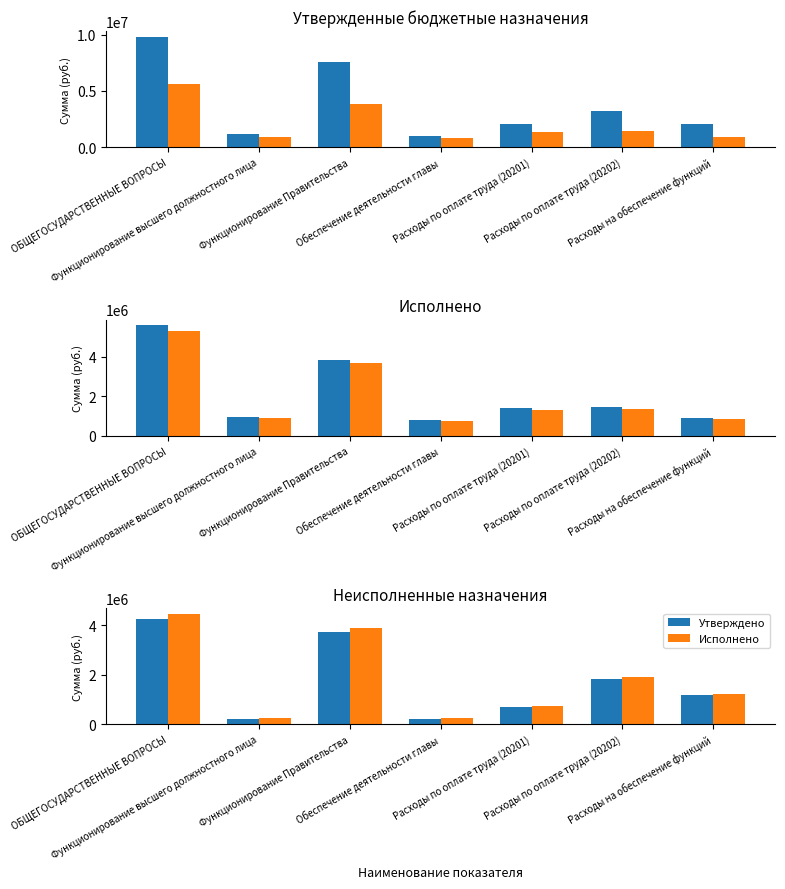

True or false: Утверждено has a value of 3020897.6 at Расходы по оплате труда (20202).

False